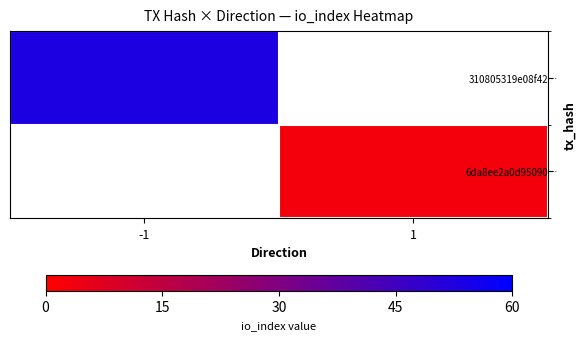

Reading left to right, transcribe all the data shown in this chart.

310805319e08f42…: -1=53	1=0
6da8ee2a0d95090…: -1=0	1=3